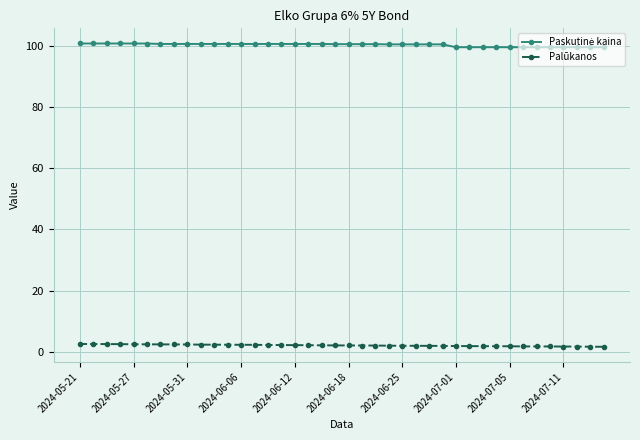

At how many categories does at least one series exceed 93?

40